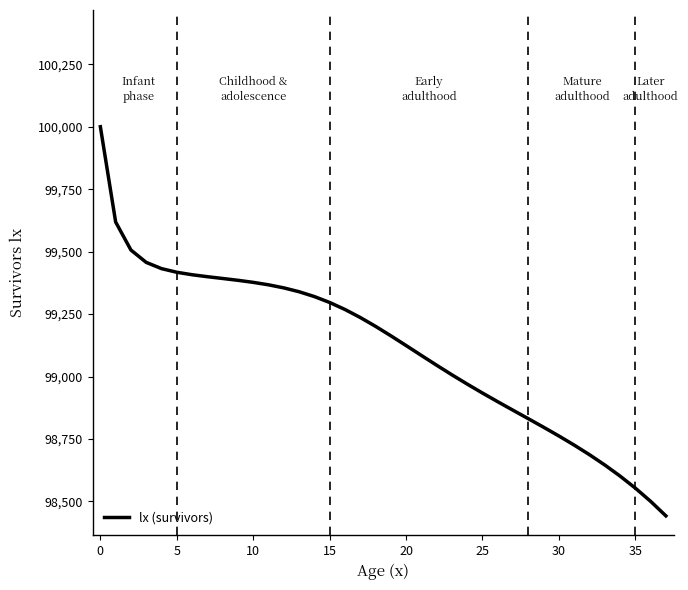

How many lines are shown in the chart?

1